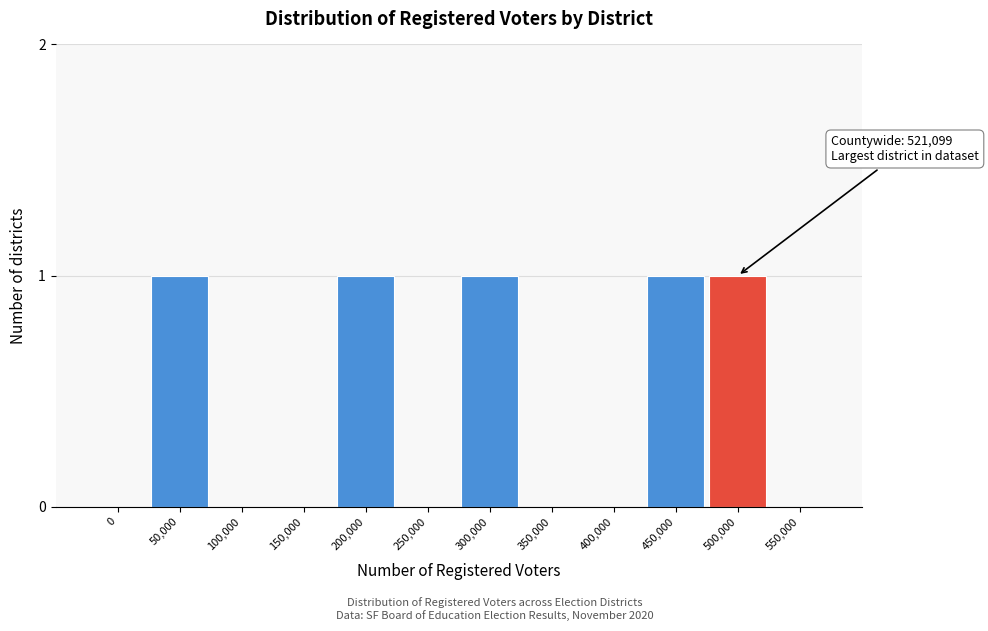

Reading left to right, what are all the values shown in this chart?

0=0	50,000=1	100,000=0	150,000=0	200,000=1	250,000=0	300,000=1	350,000=0	400,000=0	450,000=1	500,000=1	550,000=0